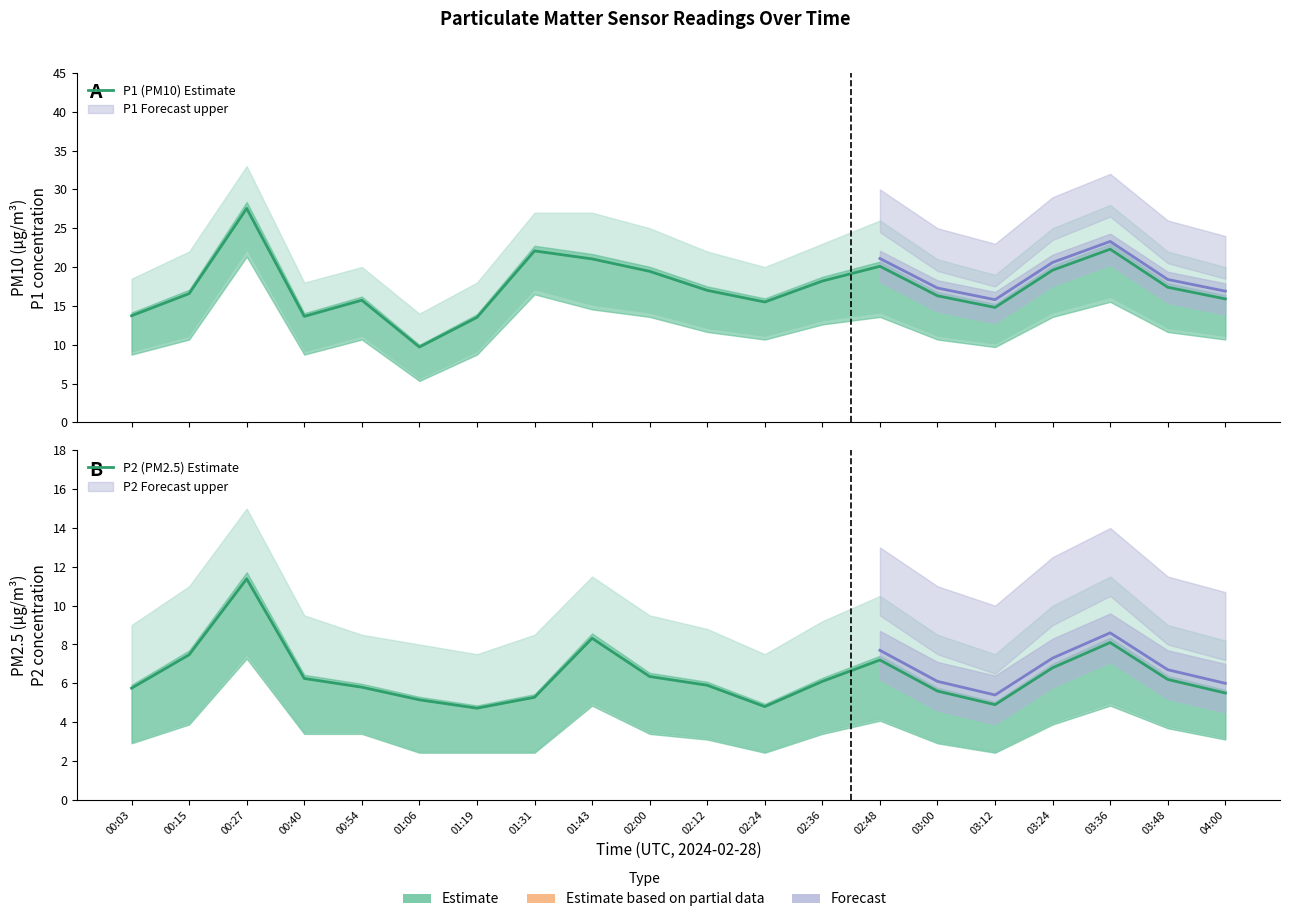

At which category does P2 (PM2.5) Estimate reach its first local peak?

00:27